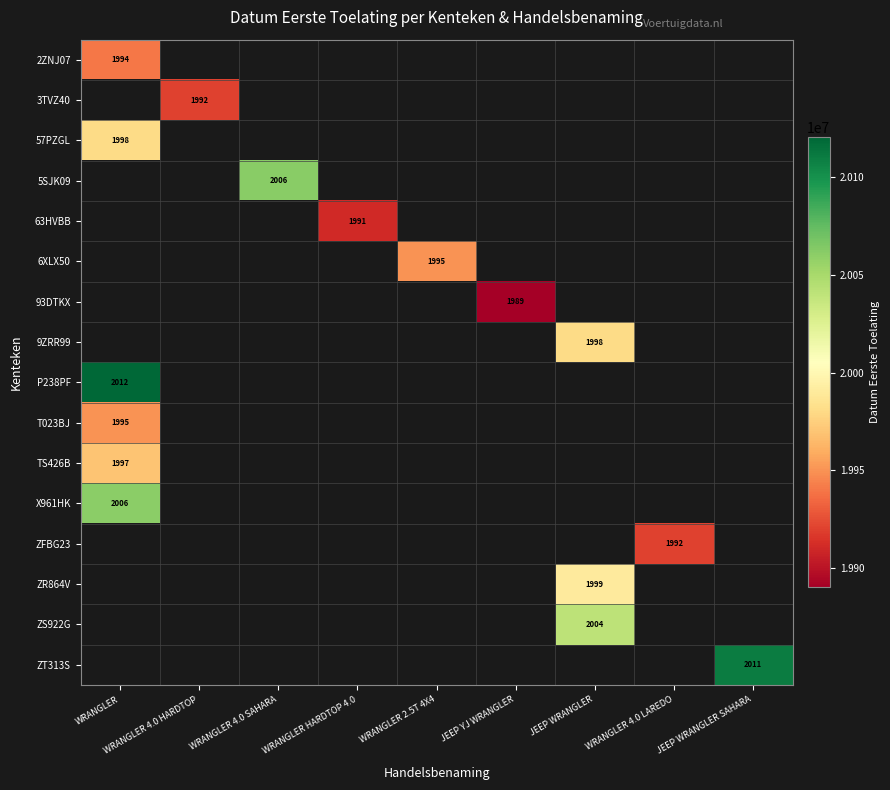

The P238PF series shows 26160013.6 at WRANGLER. True or false?

False